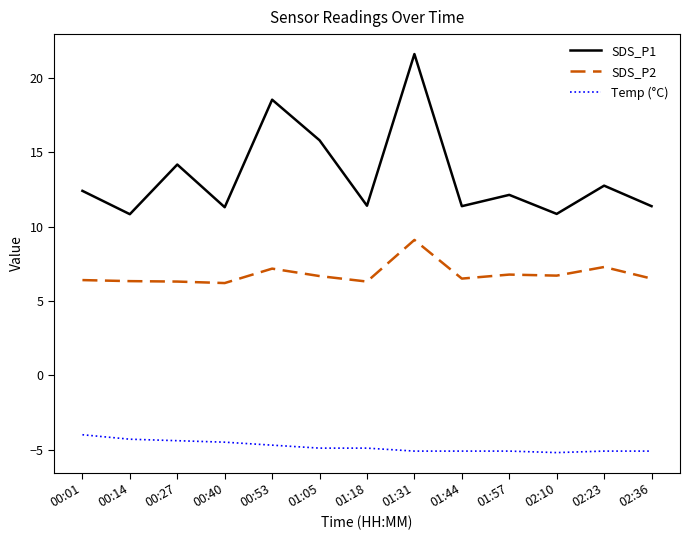

List the series in order of their overall mean, highest first.

SDS_P1, SDS_P2, Temp (°C)